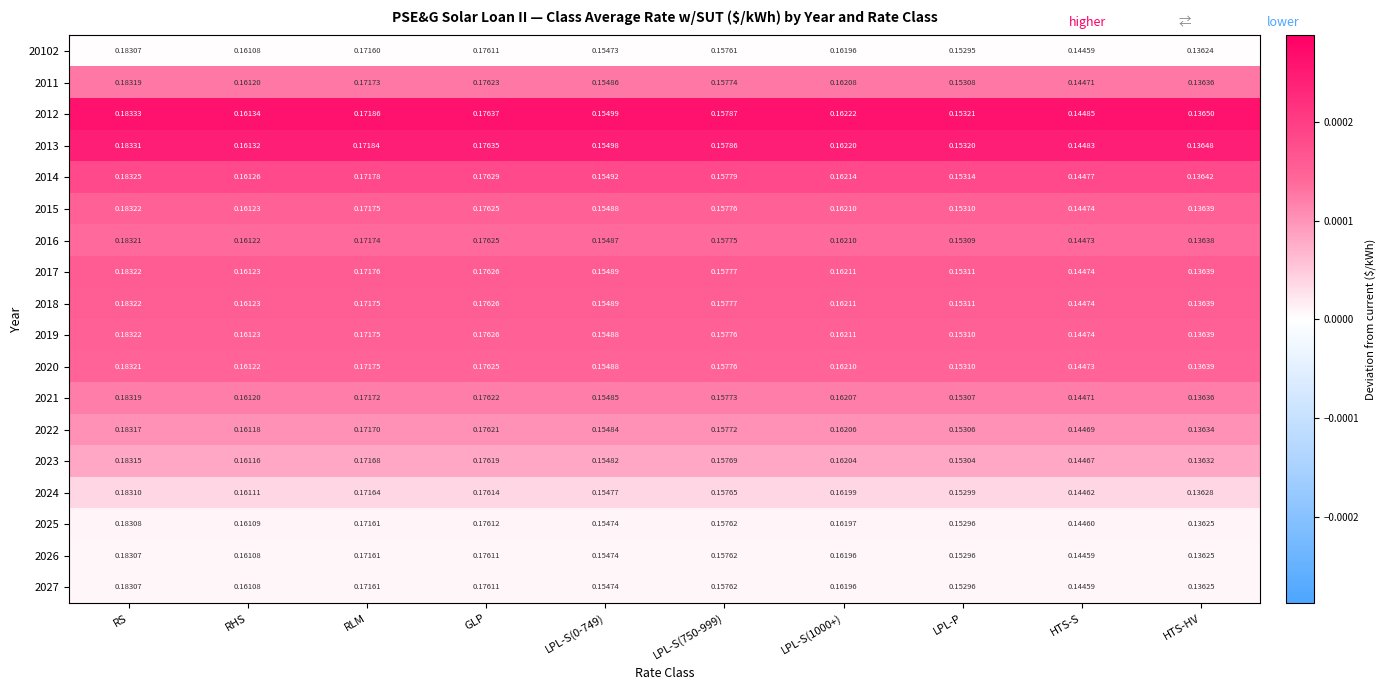

At which label is 2021 closest to 0?

HTS-HV